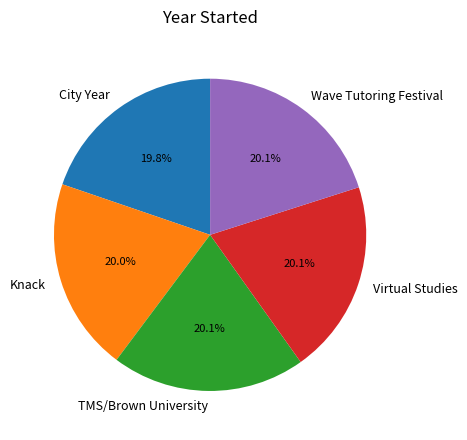

How many segments does this pie chart have?

5